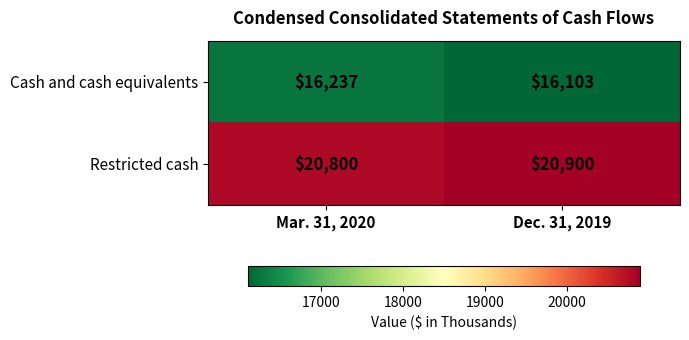

Reading right to left, what are all the values shown in this chart?

Cash and cash equivalents: Dec. 31, 2019=16103	Mar. 31, 2020=16237
Restricted cash: Dec. 31, 2019=20900	Mar. 31, 2020=20800